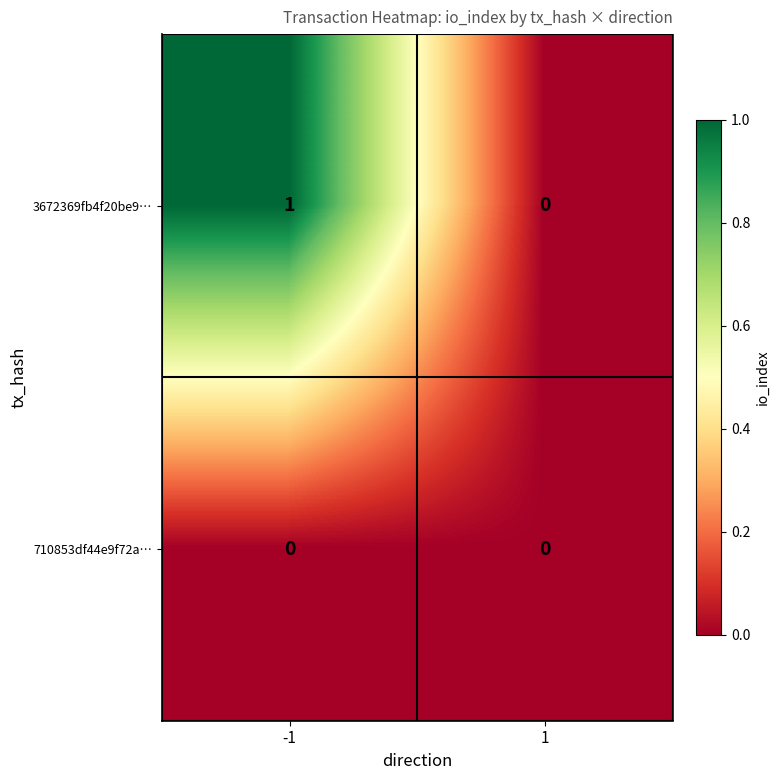

What is the difference between the highest and lowest values at -1?

1